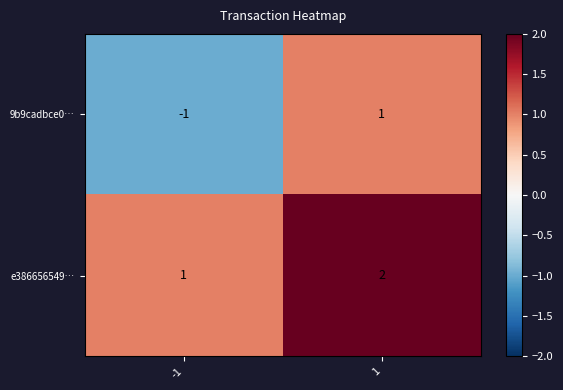

Which series changed the most between -1 and 1?

9b9cadbce0…